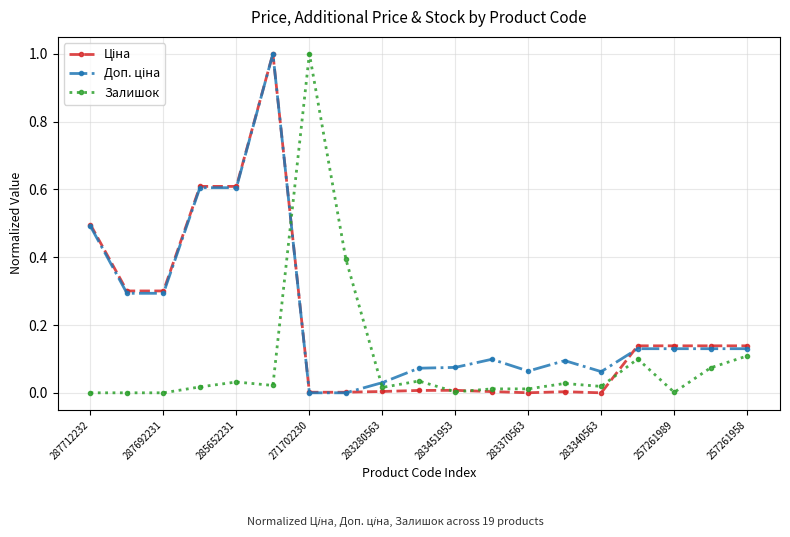

Count the number of data series in this chart.

3